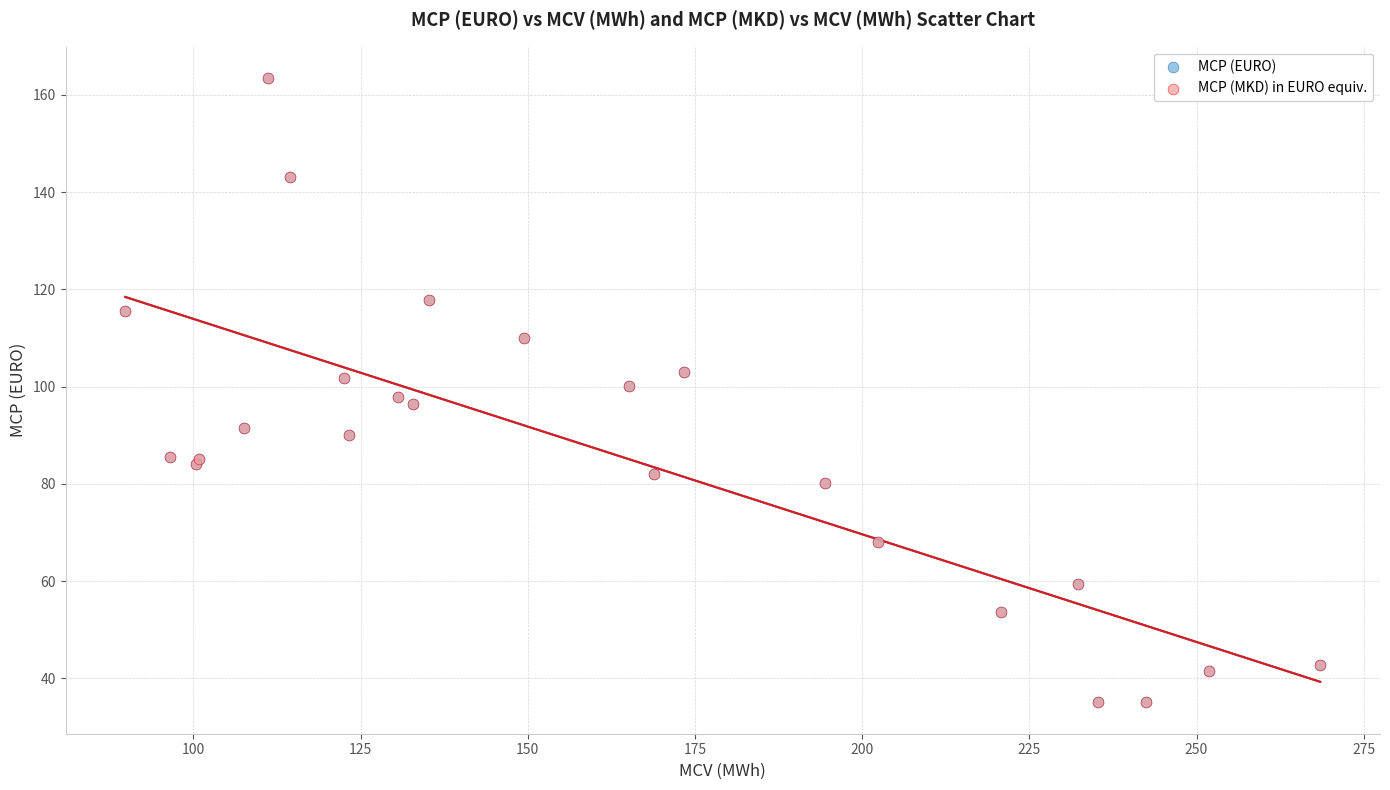

What are all the series names shown in the legend?

MCP (EURO), MCP (MKD) in EURO equiv.